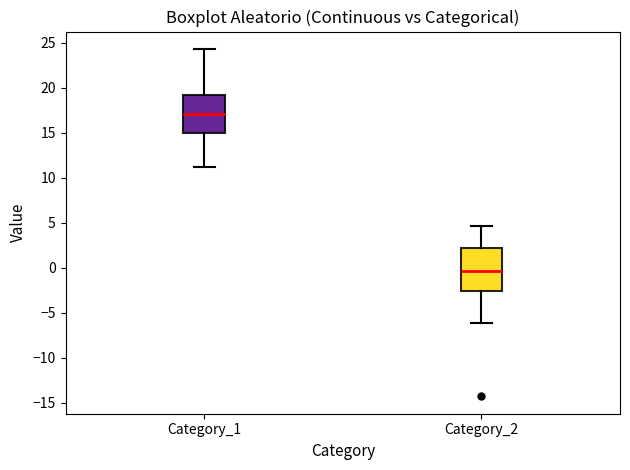

Where does the median line of the box for Category_2 sit on the y-axis? The values are not printed on the chart, so give them approximately, as read against the axis.

-0.5